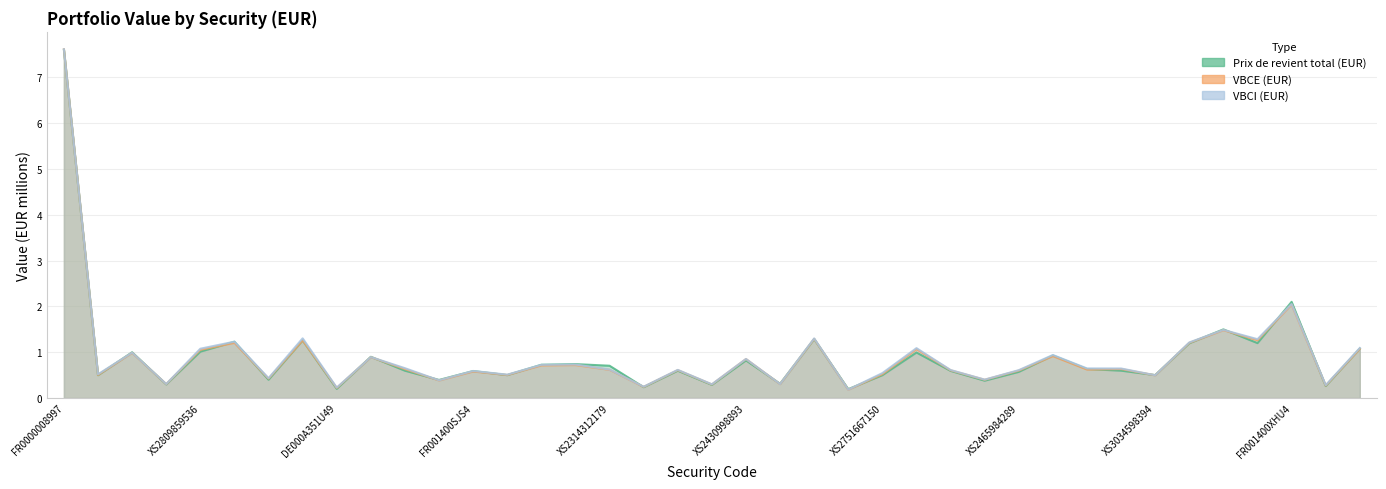

Rank the series at XS2247936342 from lowest to highest value.

VBCE (EUR), VBCI (EUR), Prix de revient total (EUR)